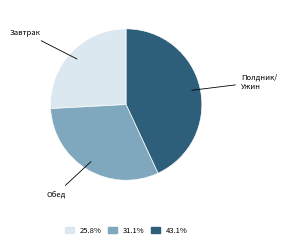

Does any single category account for the majority?

No